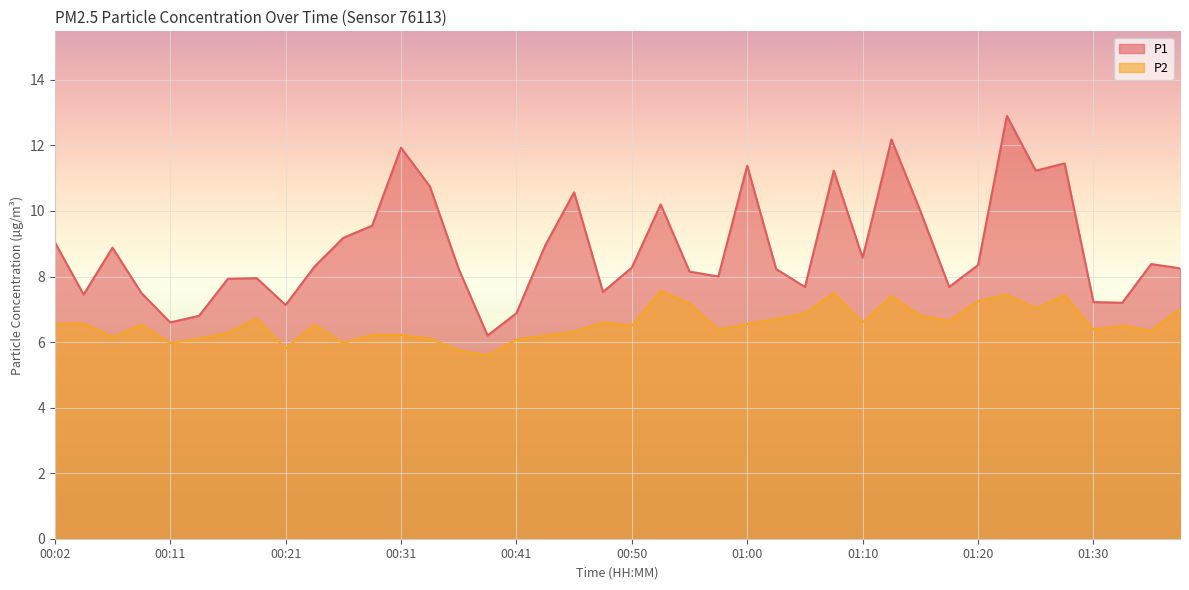

True or false: P2 has a value of 6.4 at 00:58.

True